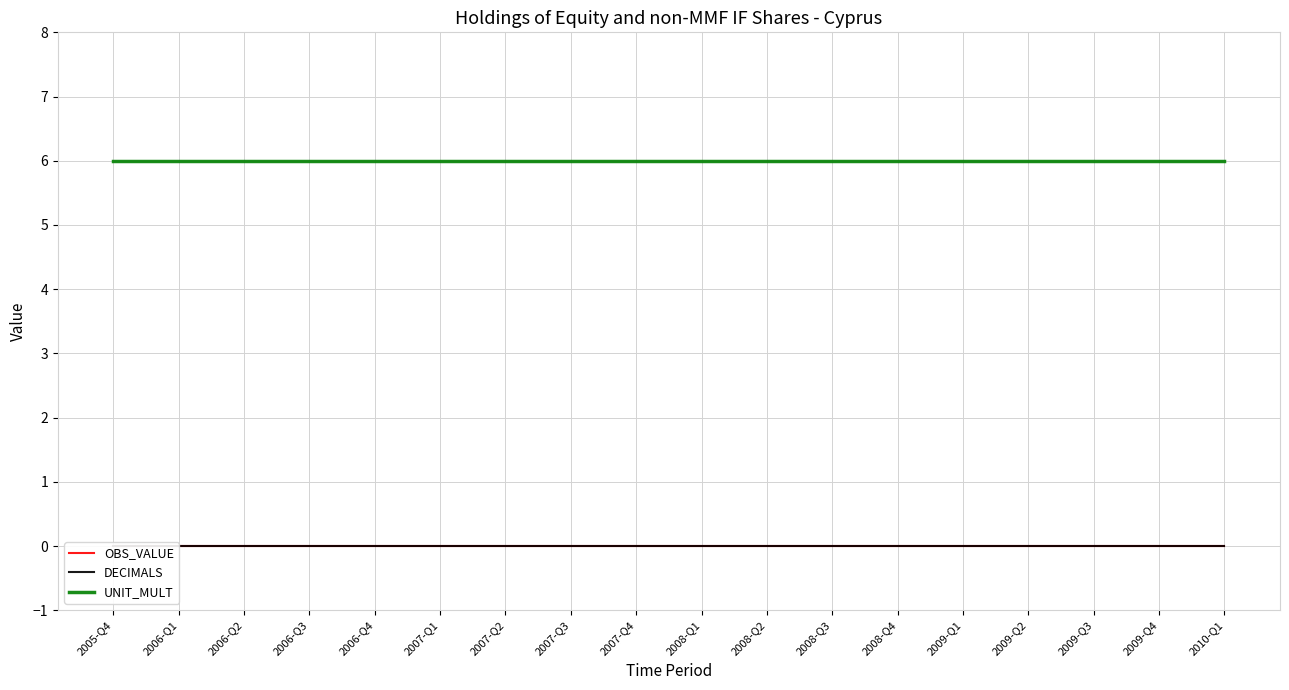

Is it true that UNIT_MULT equals 6 at 2008-Q1?

True